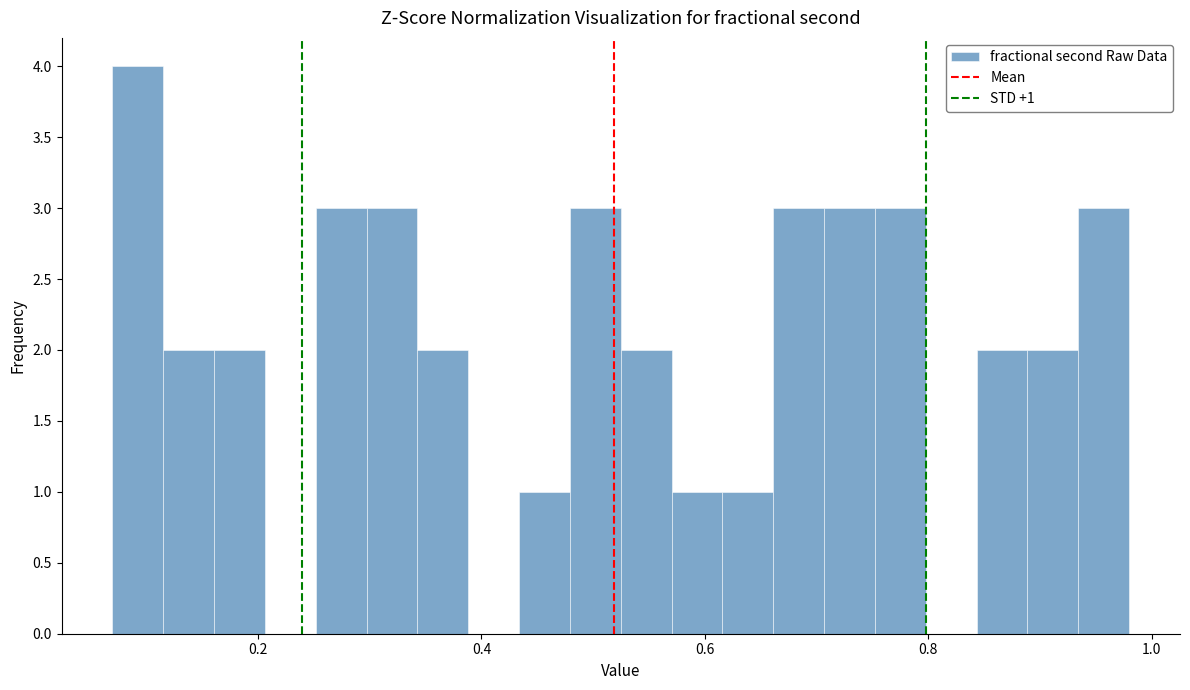

Read against the x-axis, roughly where is the centre of the tallest bar?

0.10